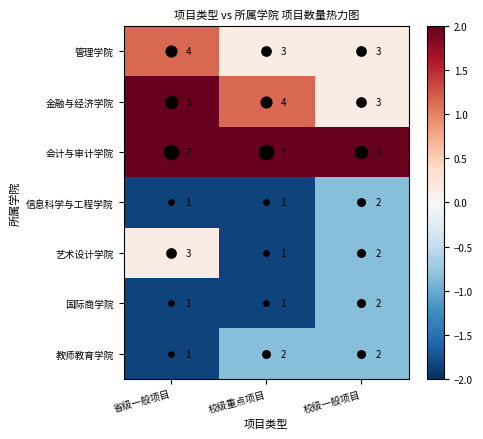

List the labels in order of 艺术设计学院 value, largest first.

省级一般项目, 校级一般项目, 校级重点项目